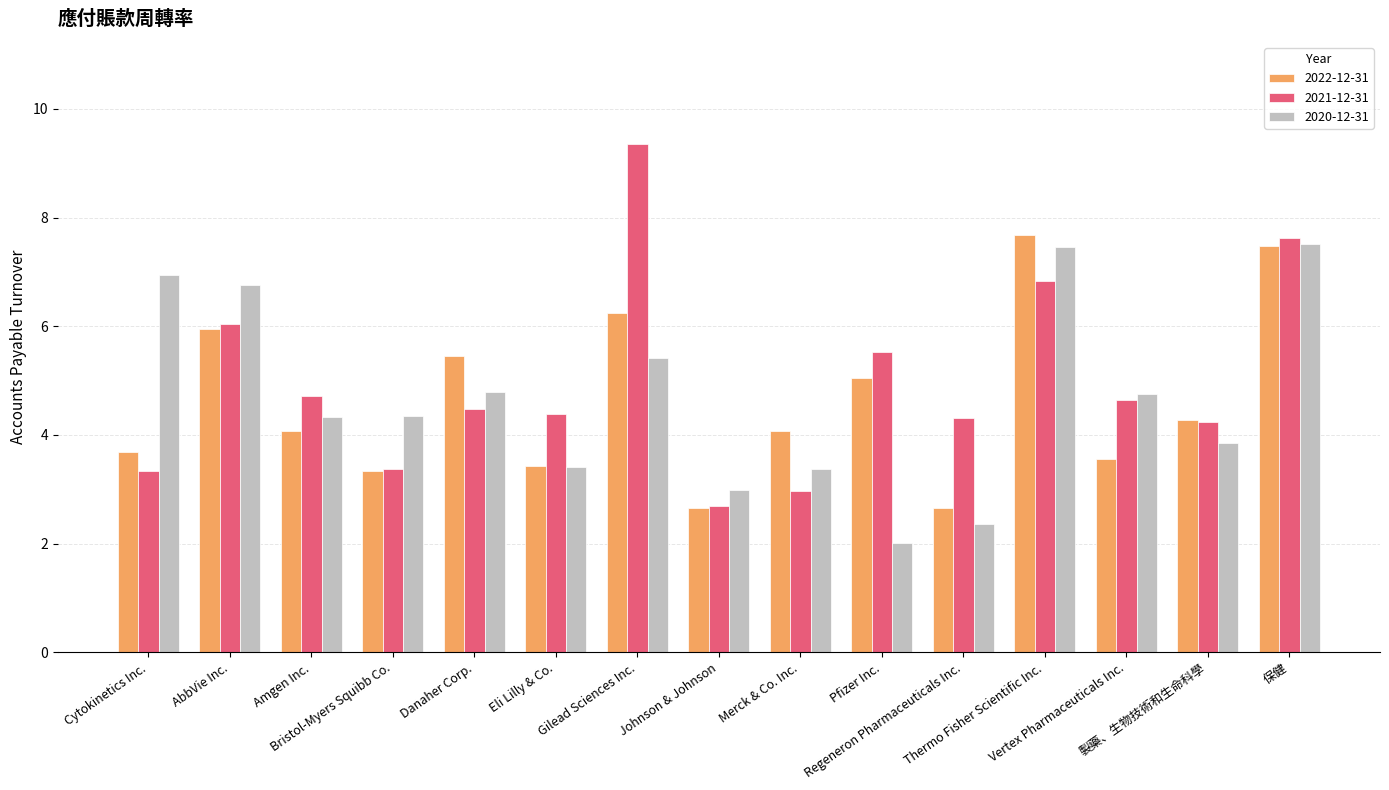

True or false: 2021-12-31 has a value of 3.6 at Pfizer Inc..

False